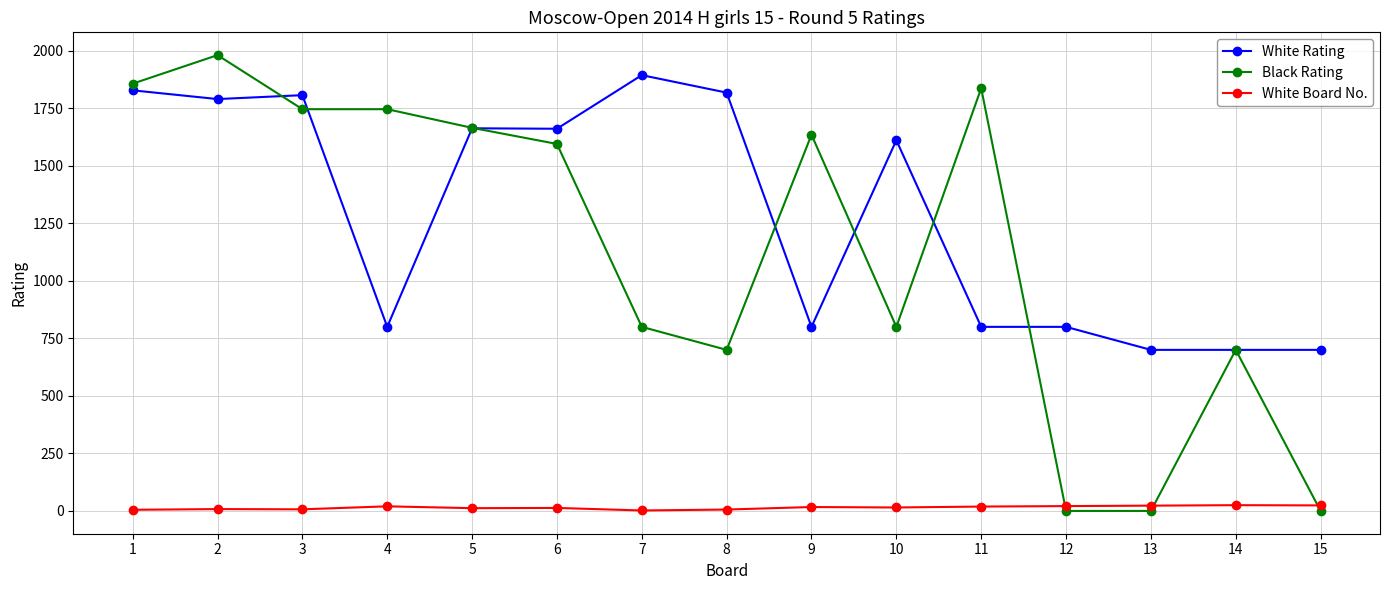

The value of Black Rating at 7 is 1236. True or false?

False